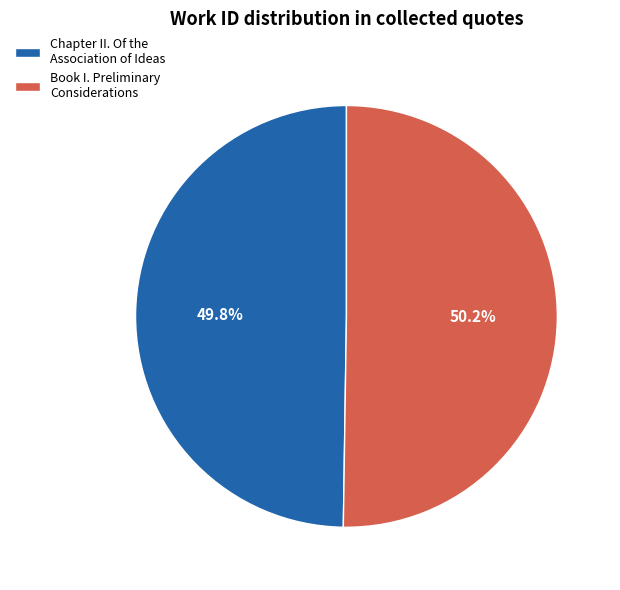

Does any single category account for the majority?

Yes